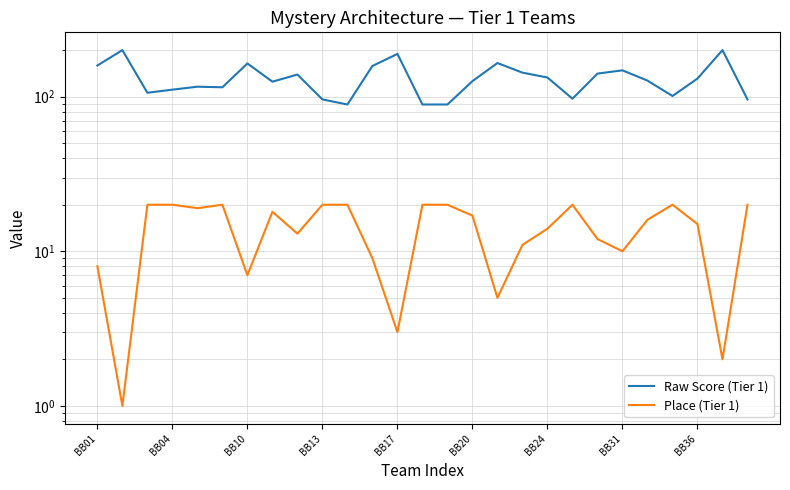

What is the total value across all series at 25?

202